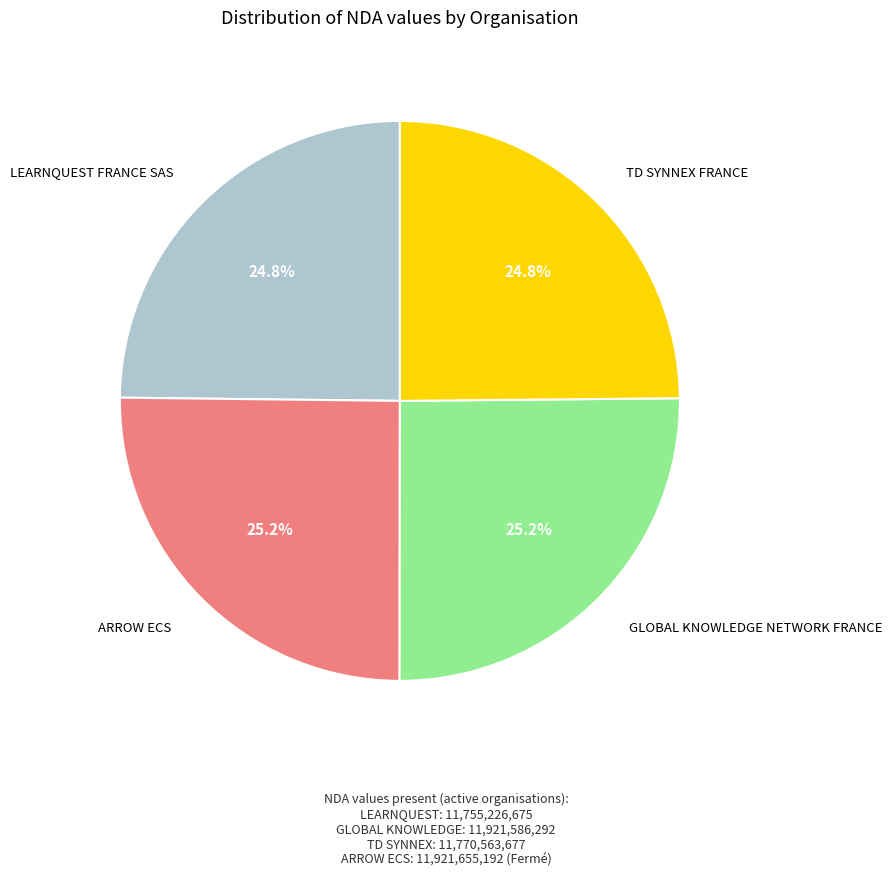

How many slices are in this pie chart?

4